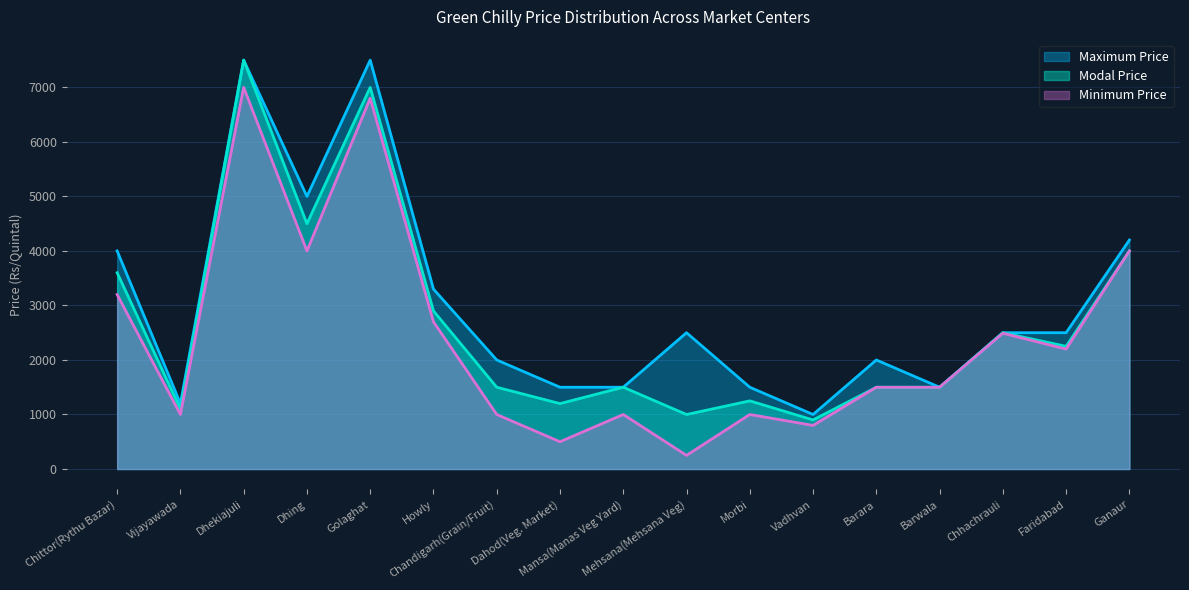

Between Barwala and Faridabad, which is larger?

Faridabad